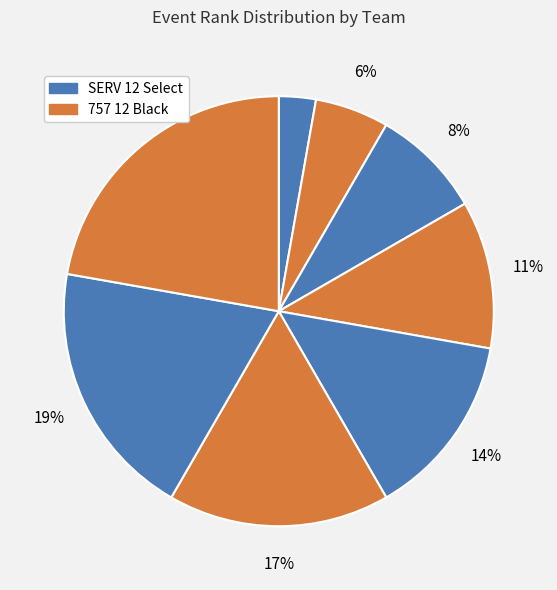

Count the number of slices in the pie.

8